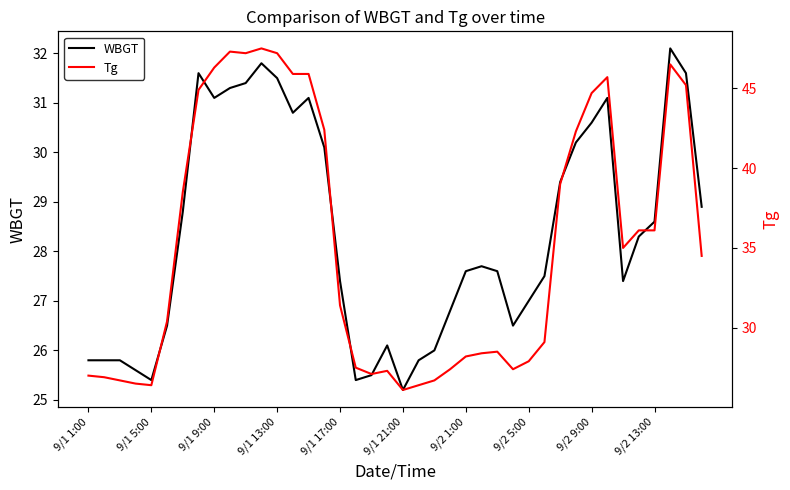

What is the difference between the maximum and minimum values in the Tg series?

21.4